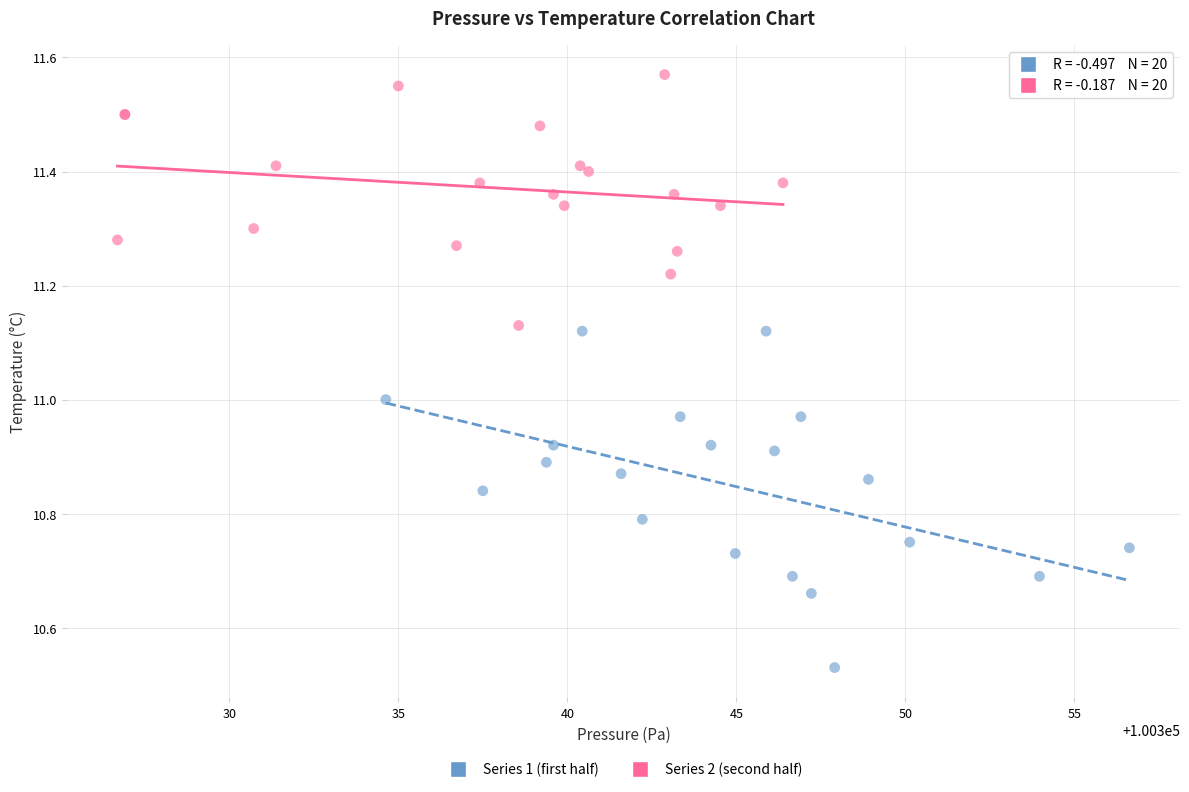

Which series contains the highest Y value?

Series 2 (second half)